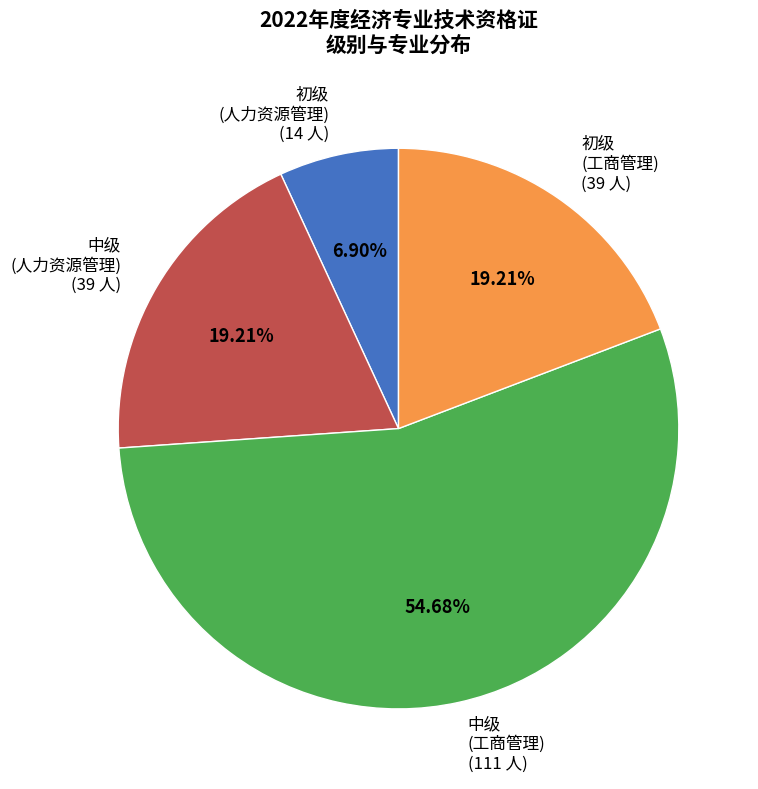

Which slice is the largest?

中级 (工商管理) (111 人)